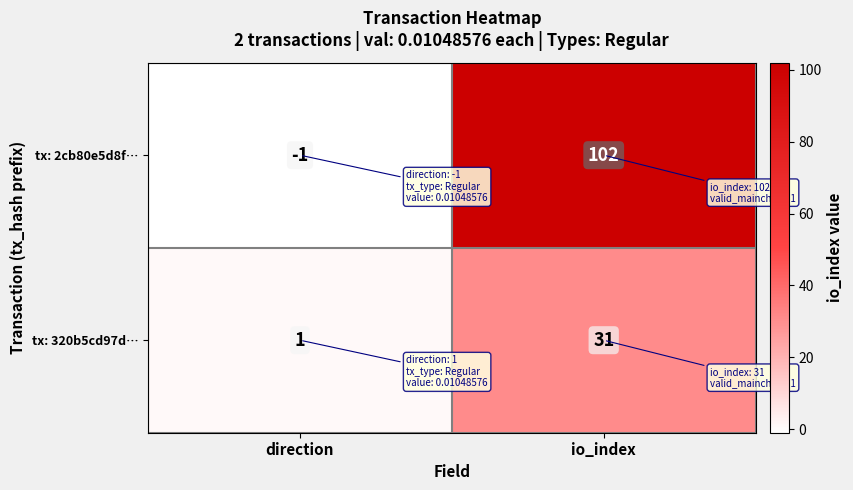

At which category does the chart reach its minimum across all series?

direction